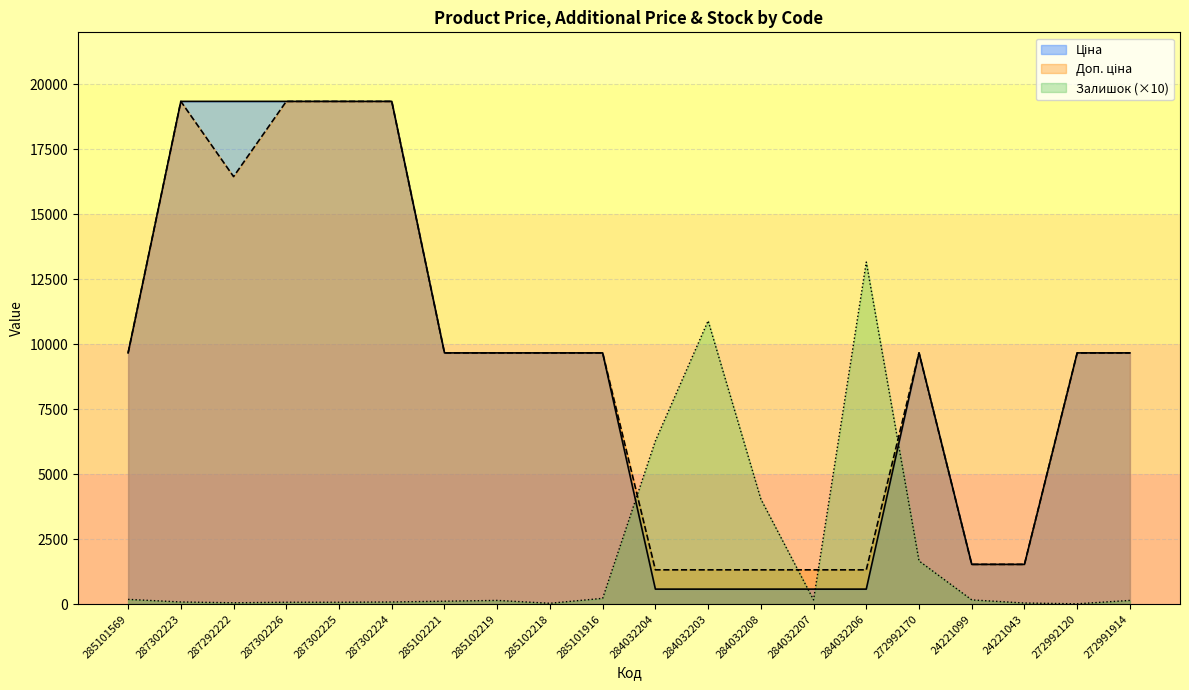

What is the difference between the highest and lowest values at 285102221?

9554.7